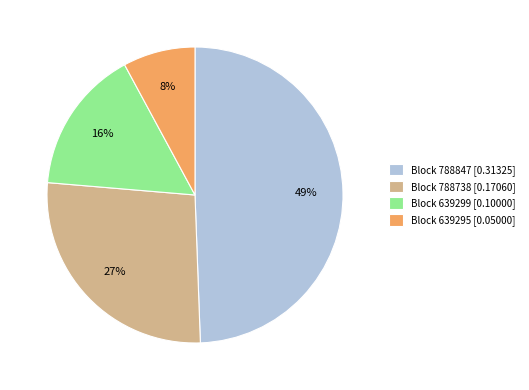

Does any single category account for the majority?

No